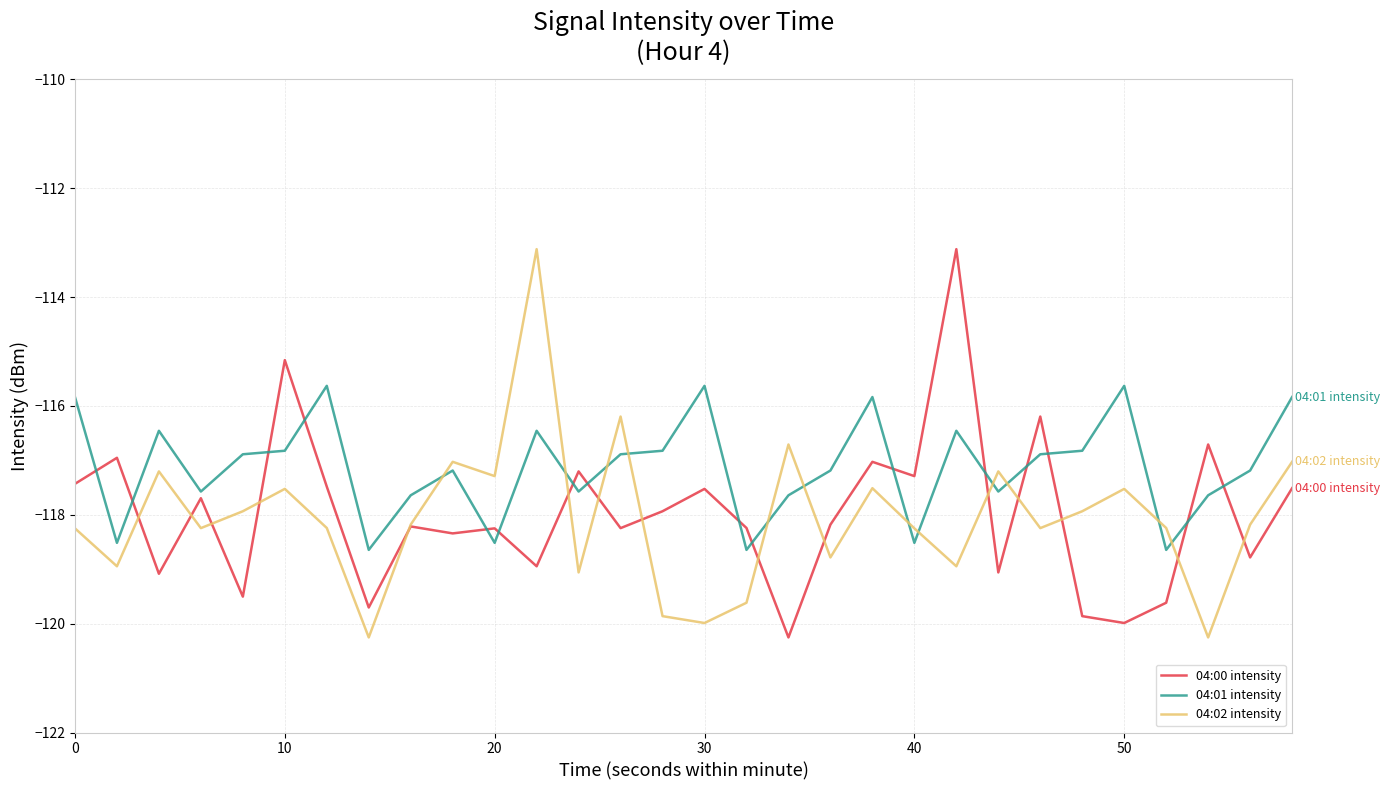

After their last crossing, which series has the higher values: 04:01 intensity or 04:02 intensity?

04:01 intensity